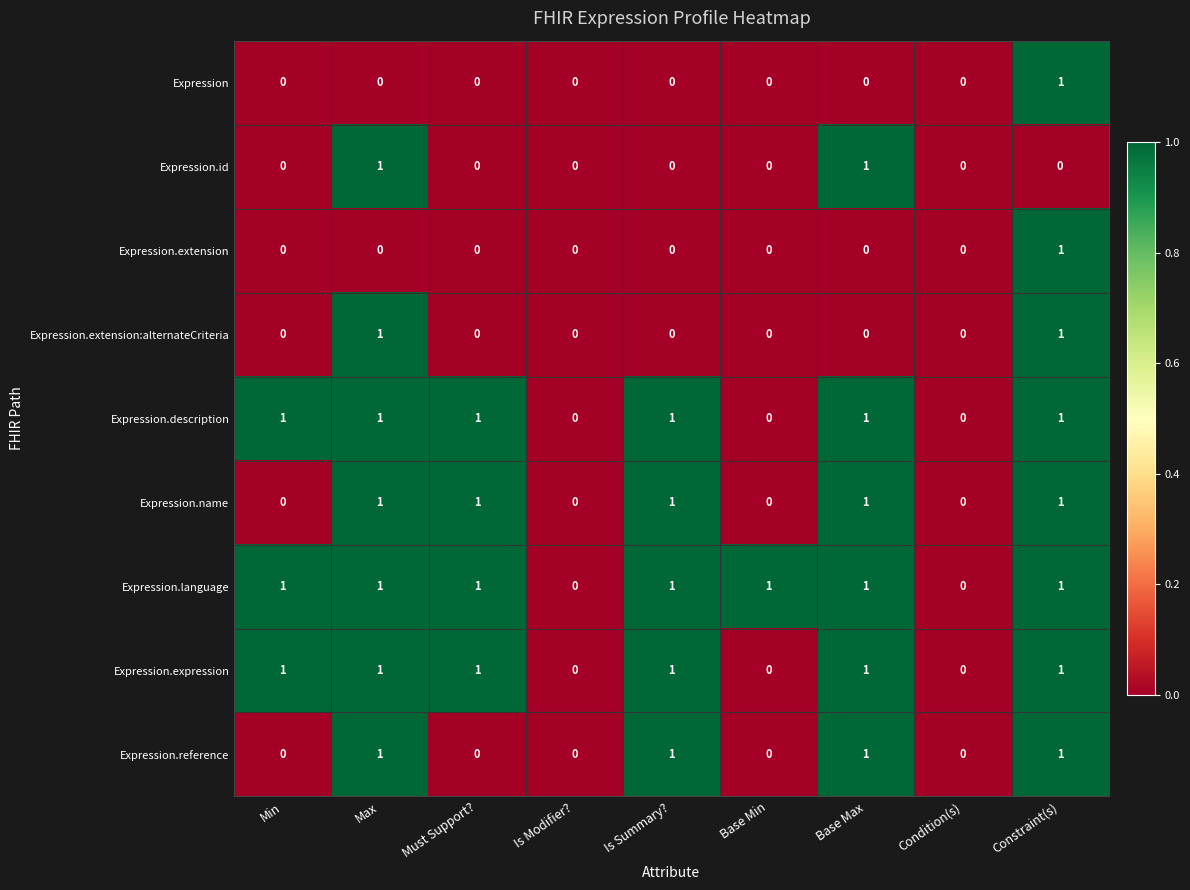

True or false: Expression.language has a value of 0 at Condition(s).

True